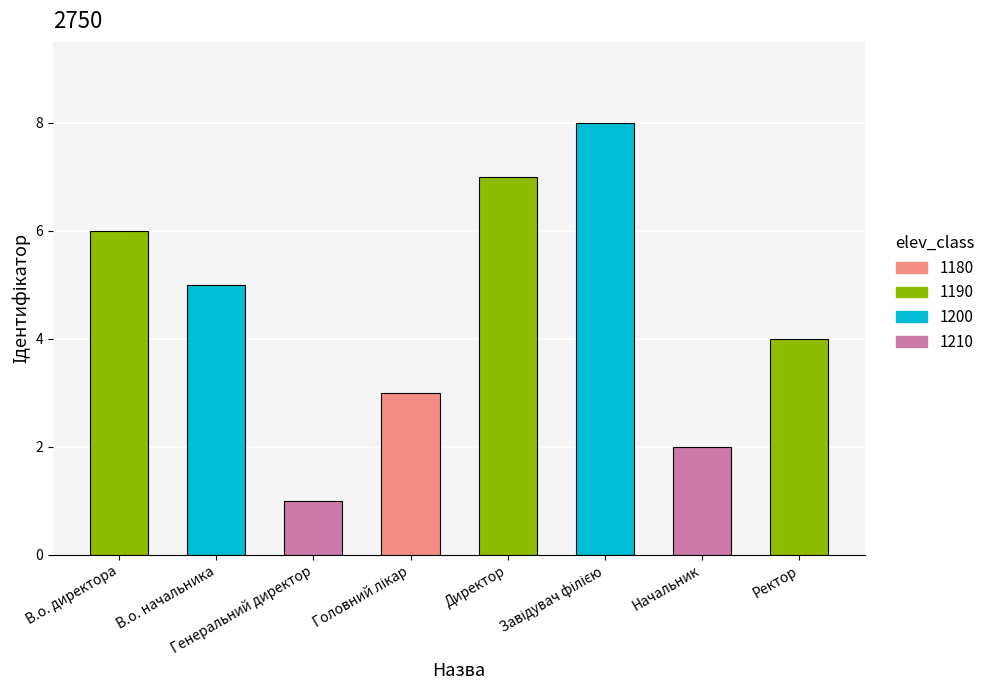

What is the difference between the second highest and second lowest values?

5